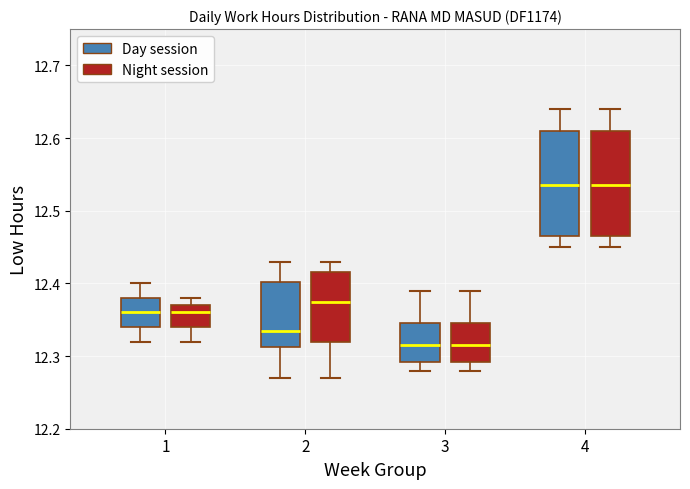

Reading left to right, read every box against the y-axis: the position of its median line, the range the box covers, and the ends of its whiskers. The values are not printed on the chart, so give them approximately, as read against the axis.

1 (Day session): median 12.36, box 12.34 to 12.38, whiskers 12.32 to 12.40
1 (Night session): median 12.36, box 12.34 to 12.37, whiskers 12.32 to 12.38
2 (Day session): median 12.34, box 12.31 to 12.40, whiskers 12.27 to 12.43
2 (Night session): median 12.38, box 12.32 to 12.42, whiskers 12.27 to 12.43
3 (Day session): median 12.32, box 12.29 to 12.35, whiskers 12.28 to 12.39
3 (Night session): median 12.32, box 12.29 to 12.35, whiskers 12.28 to 12.39
4 (Day session): median 12.54, box 12.47 to 12.61, whiskers 12.45 to 12.64
4 (Night session): median 12.54, box 12.47 to 12.61, whiskers 12.45 to 12.64